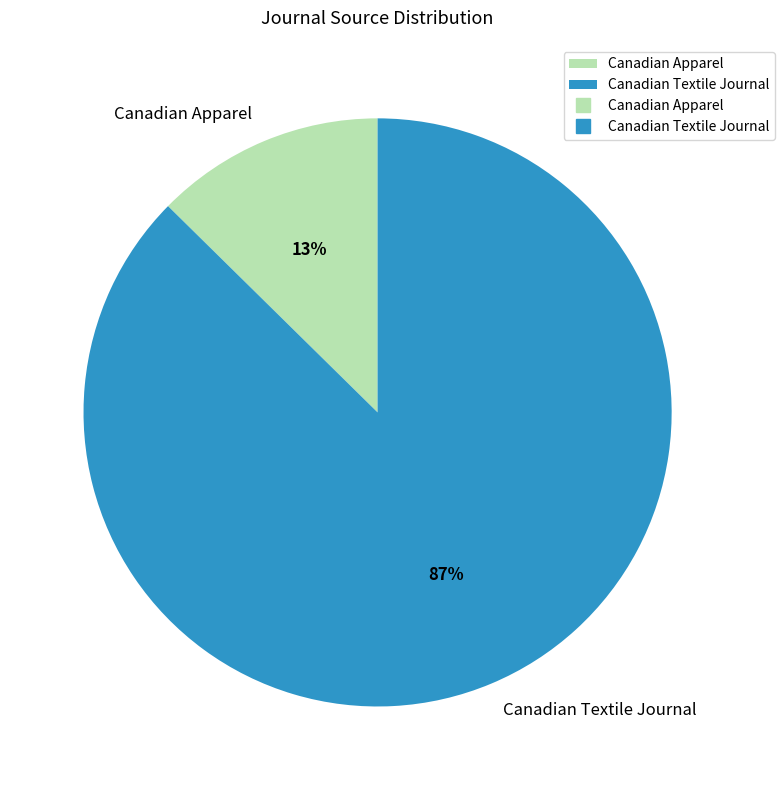

Is Canadian Apparel the majority of the pie?

No